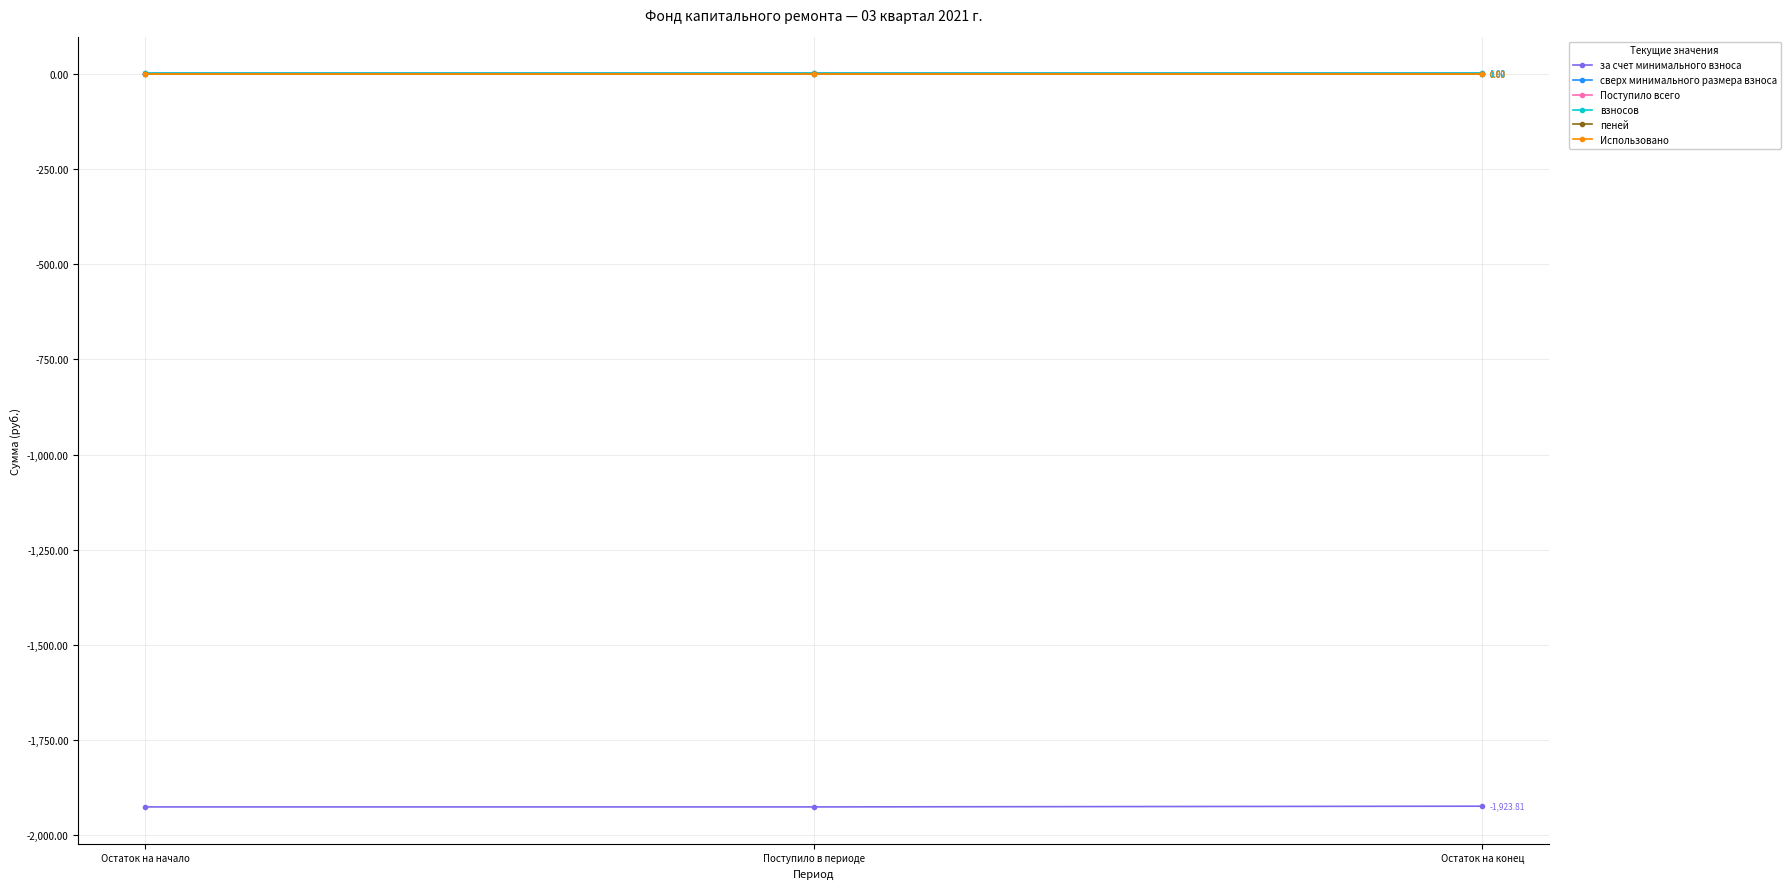

Which series has the largest total across all categories?

Поступило всего